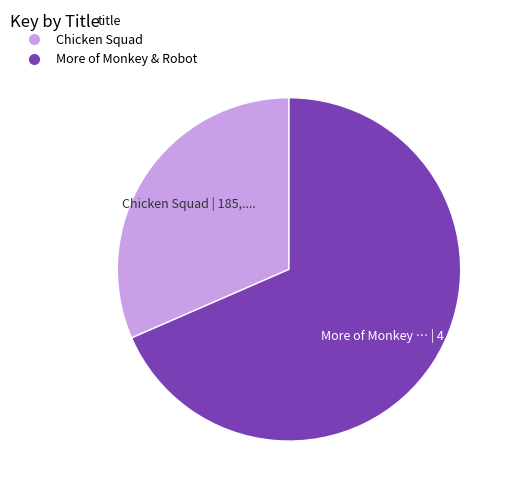

Rank the categories by value from highest to lowest.

More of Monkey & Robot, Chicken Squad